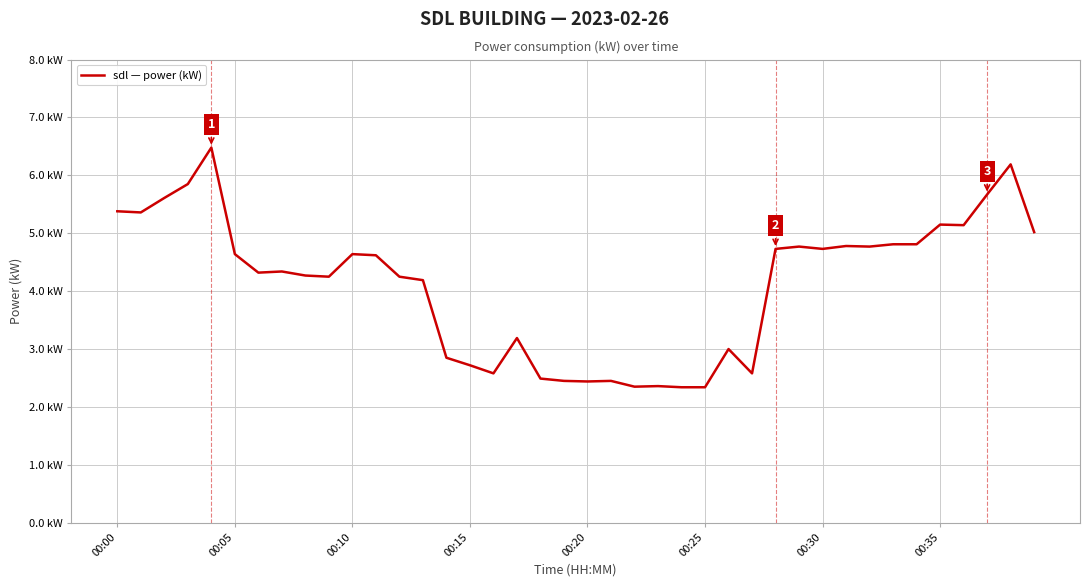

Is this an area chart (filled region under the line)?

No